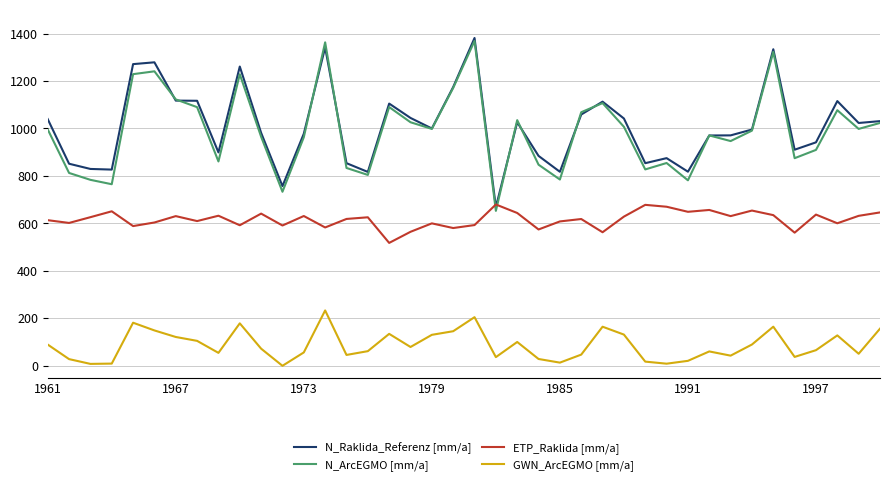

What is the highest value of the N_ArcEGMO [mm/a] series?

1368.8